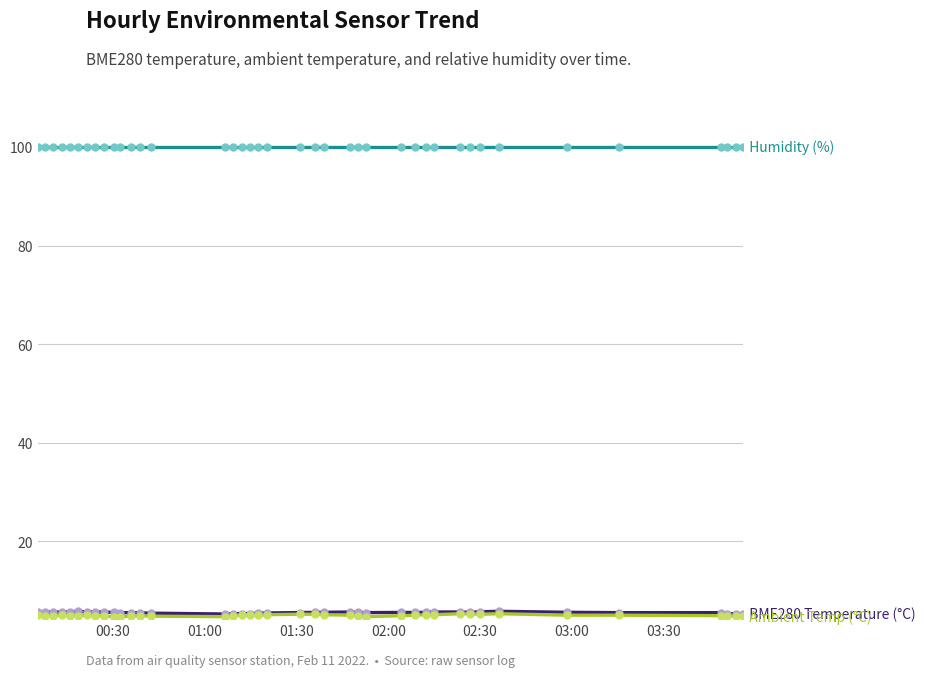

What is the maximum value shown in the chart?

100.0